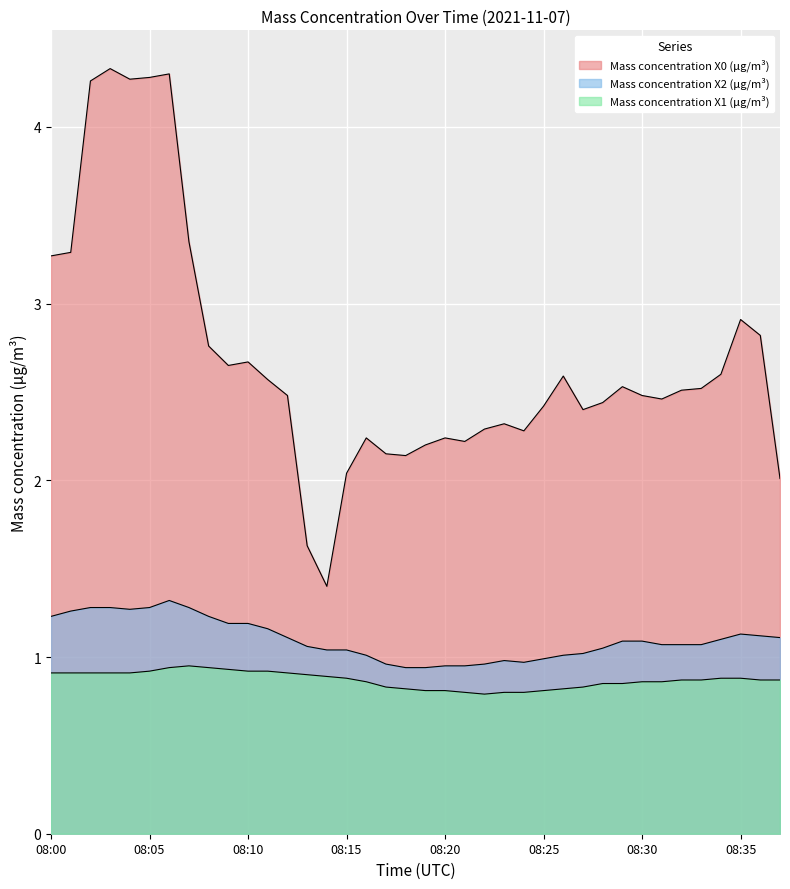

In Mass concentration X0 (μg/m³), how many points are higher than both neighbors (excluding endpoints)?

9